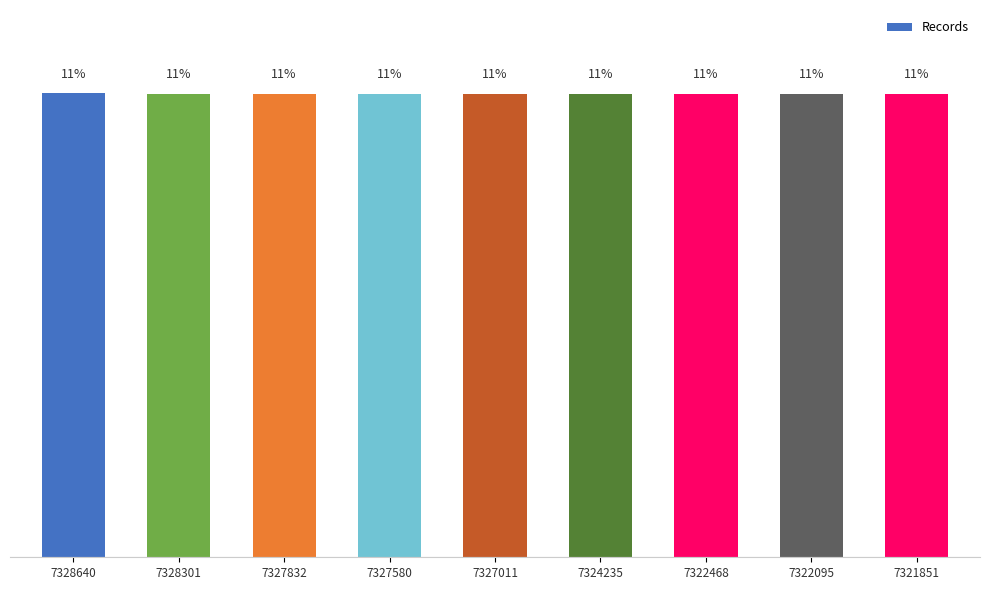

Are the bars grouped side by side (vs. stacked)?

No